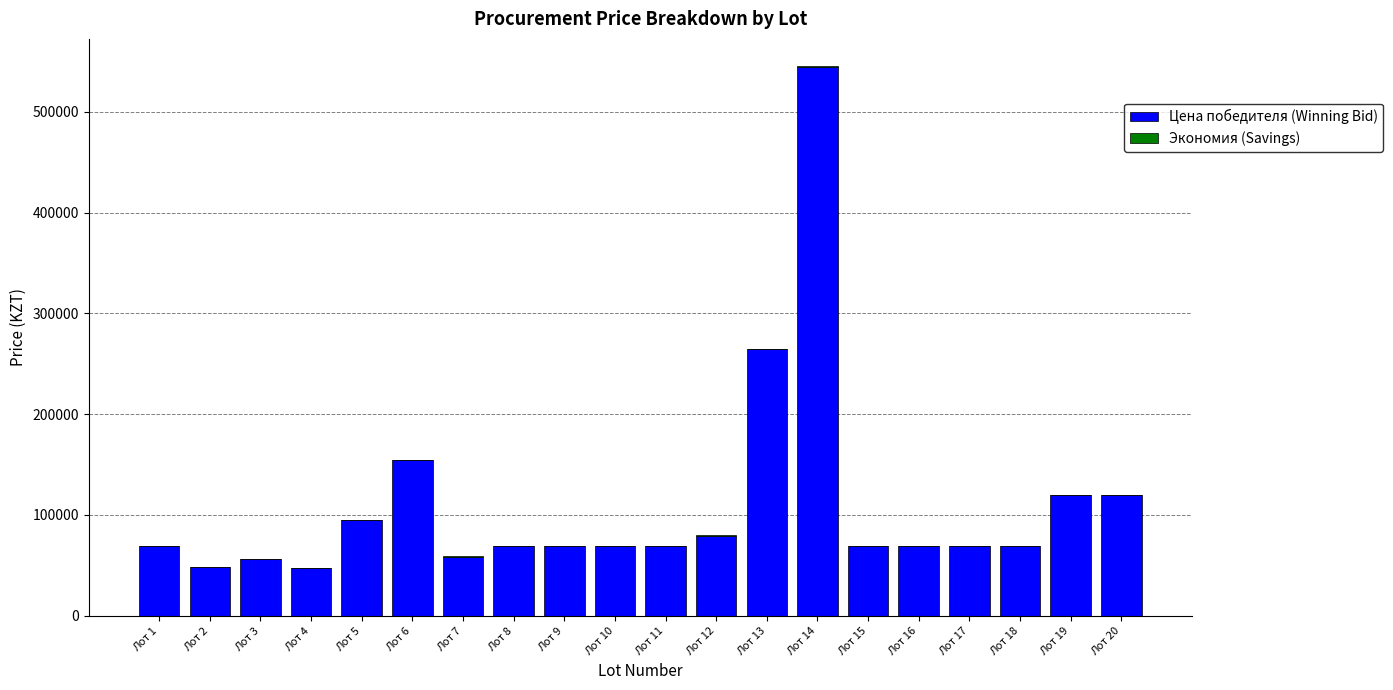

At which label does Цена победителя (Winning Bid) reach its peak?

Лот 14